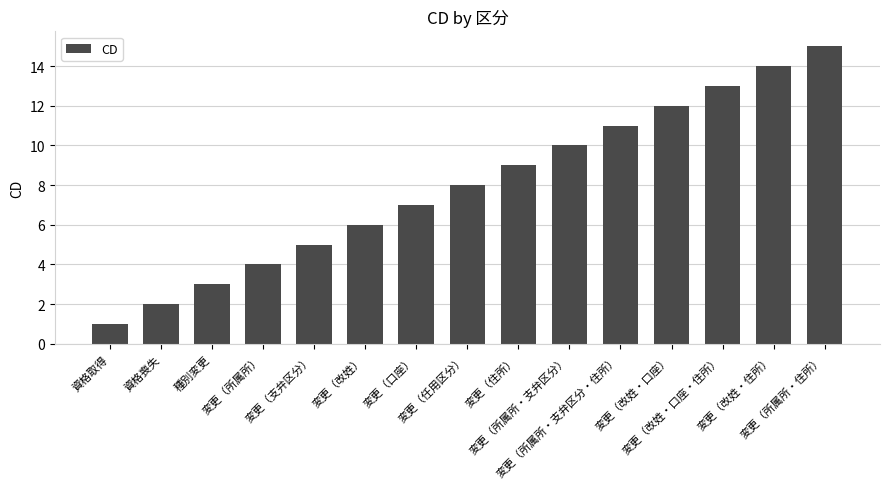

Rank the categories by value from lowest to highest.

資格取得, 資格喪失, 種別変更, 変更（所属所）, 変更（支弁区分）, 変更（改姓）, 変更（口座）, 変更（任用区分）, 変更（住所）, 変更（所属所・支弁区分）, 変更（所属所・支弁区分・住所）, 変更（改姓・口座）, 変更（改姓・口座・住所）, 変更（改姓・住所）, 変更（所属所・住所）